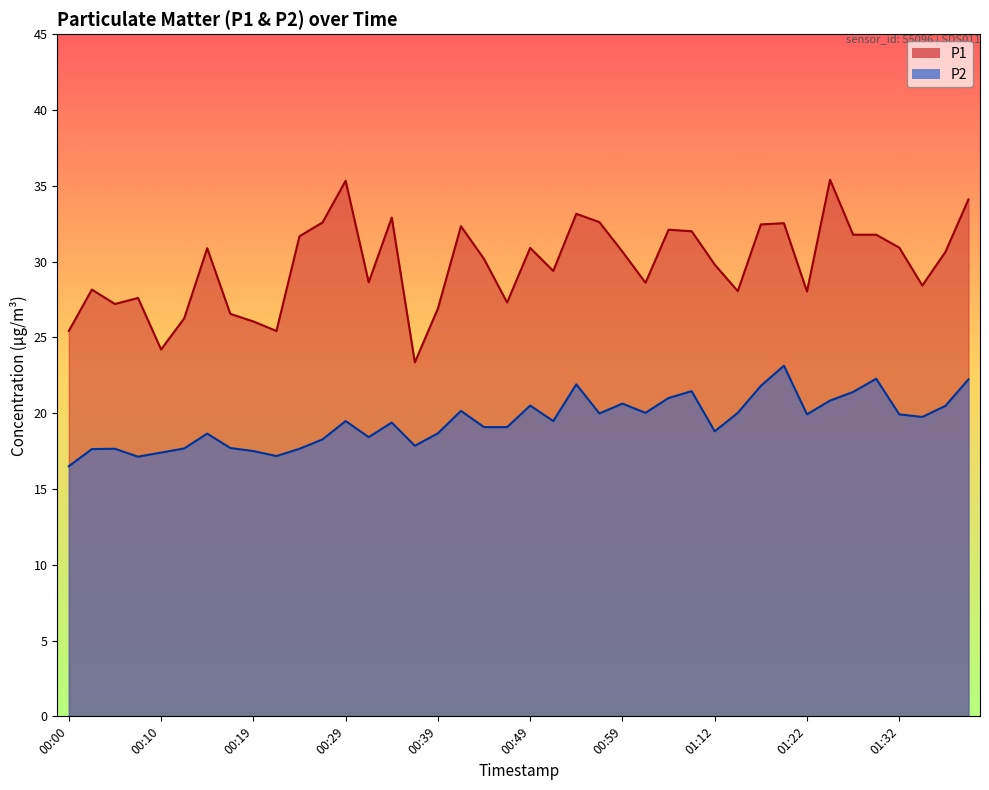

Is it true that P1 equals 28.4 at 01:35?

True